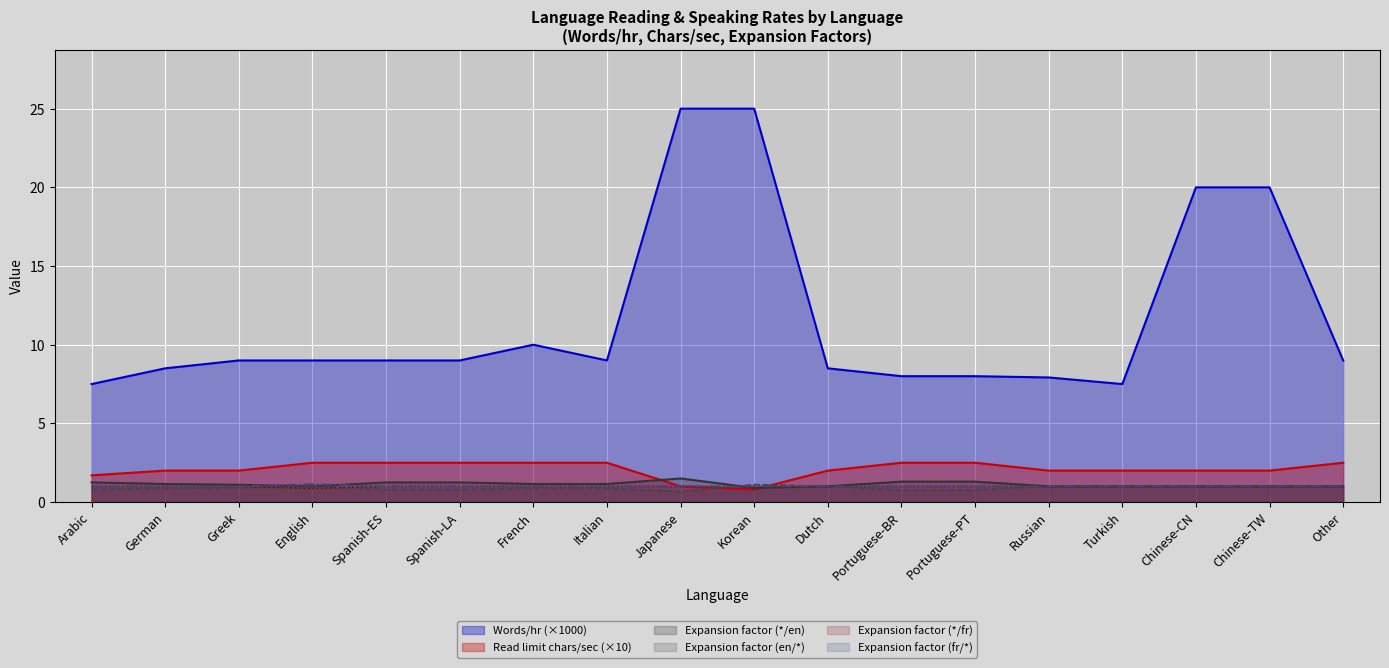

How many times do Read limit chars/sec and Expansion factor (fr/*) cross each other?

1